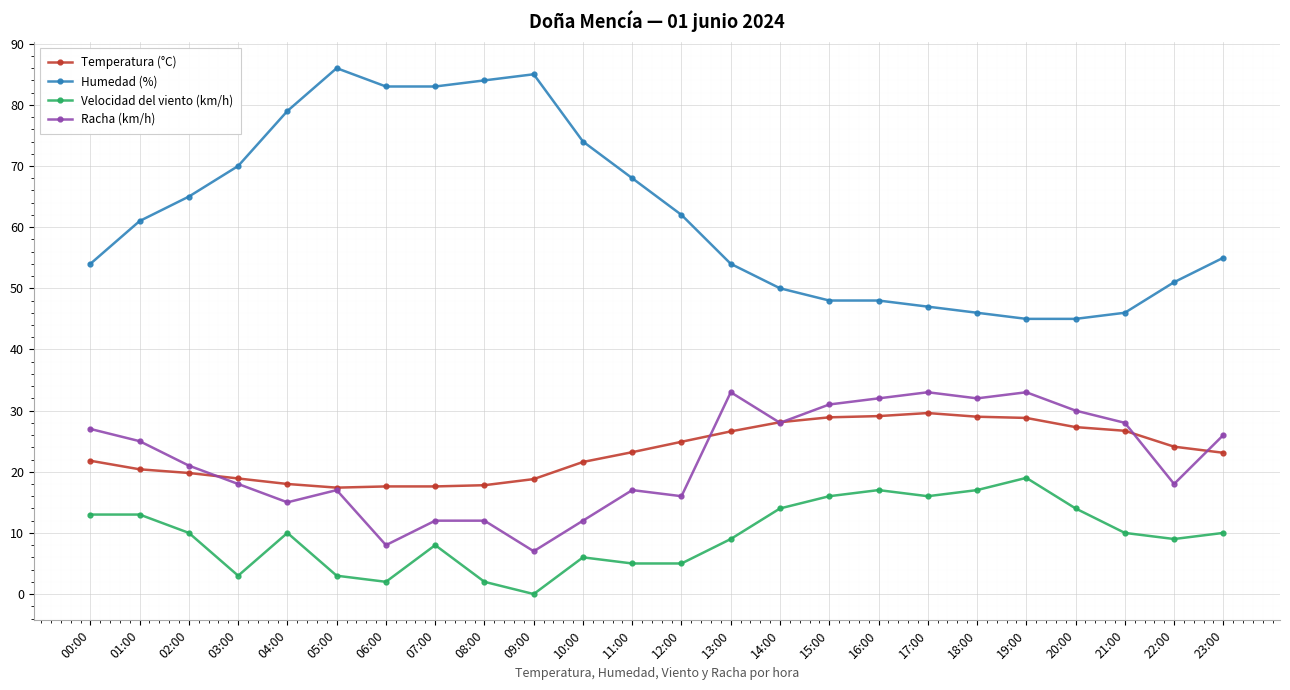

True or false: Humedad (%) and Velocidad del viento (km/h) cross at least once.

False